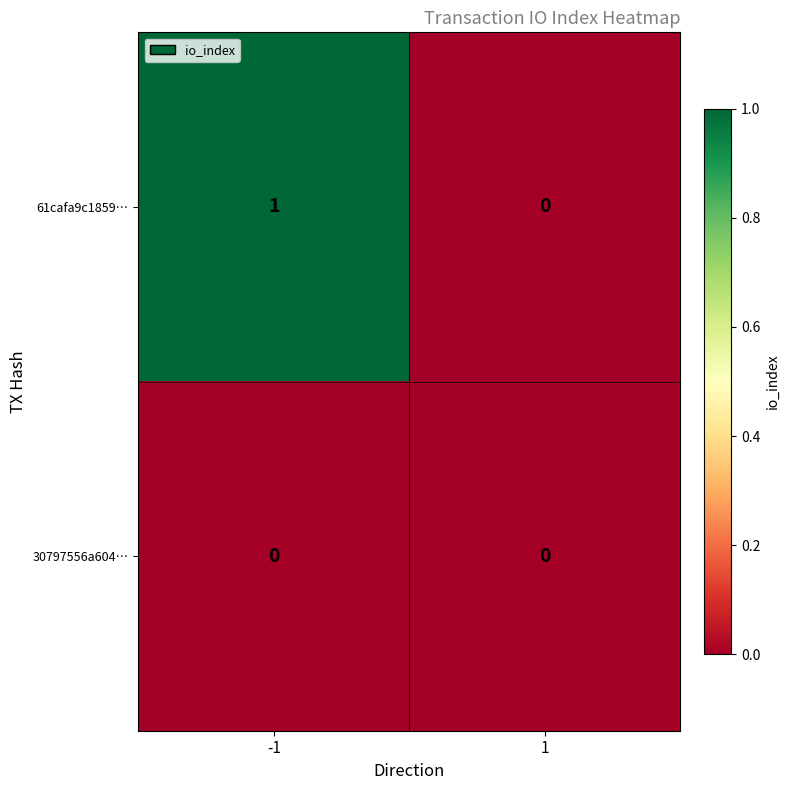

Is it true that 61cafa9c1859… equals 1 at -1?

True